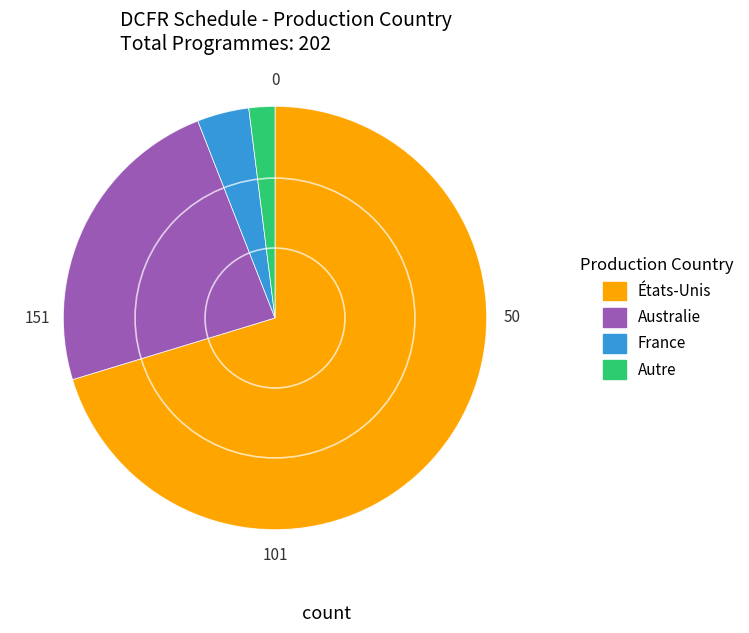

Is there any slice that represents more than half of the pie?

Yes